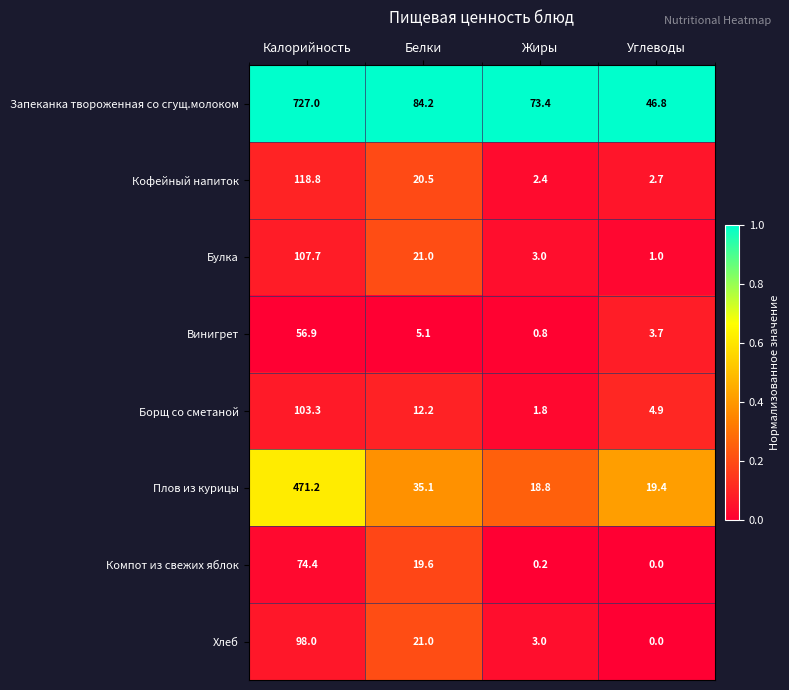

What is the total value across all series at Белки?

218.7